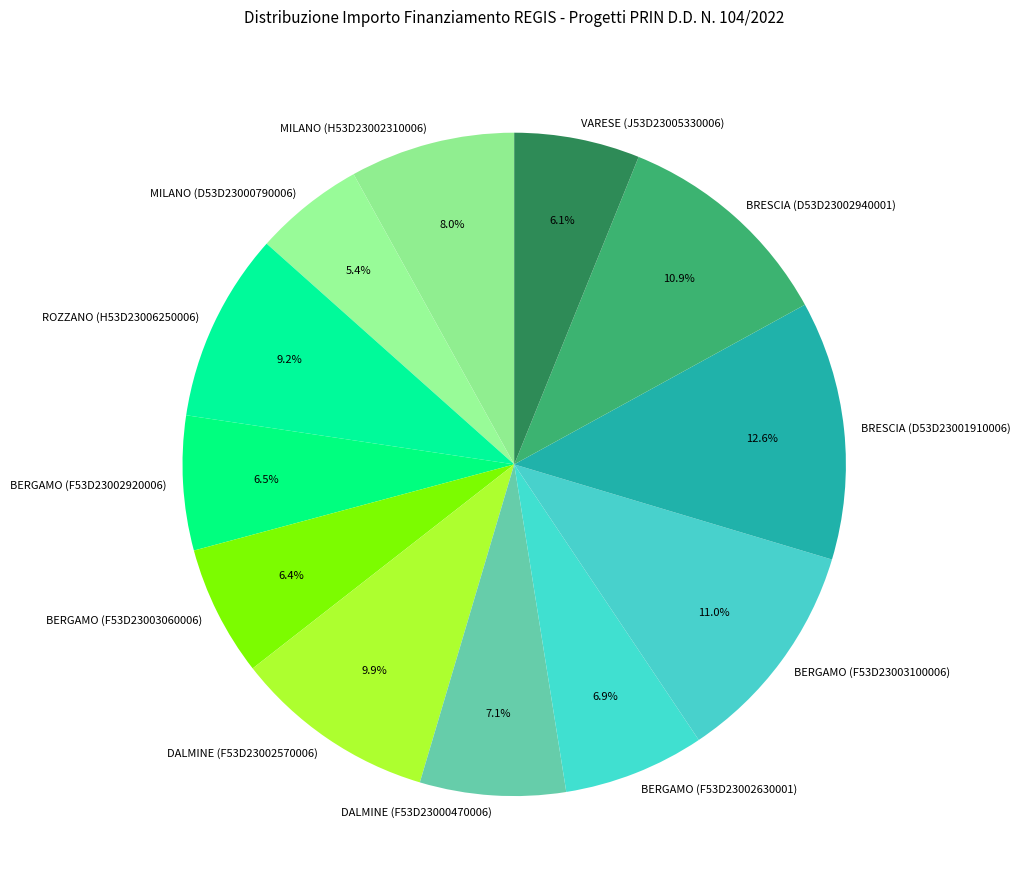

True or false: DALMINE (F53D23000470006) accounts for 1% of the total.

False